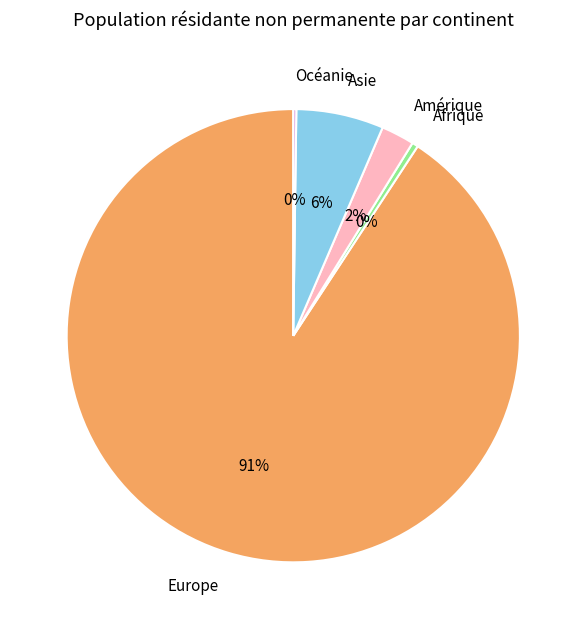

Do Amérique and Europe together represent more than half of the pie?

Yes